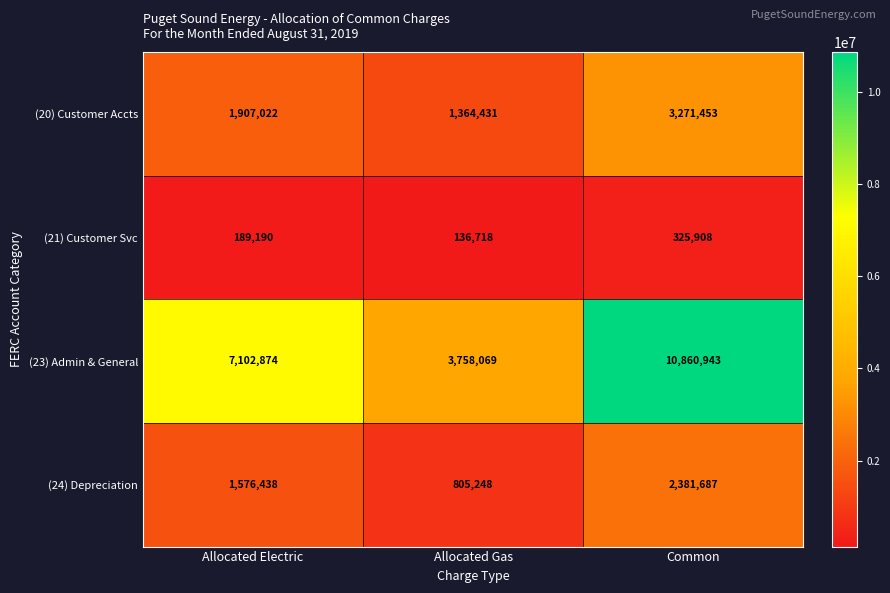

Which label corresponds to the largest value in the chart?

Common